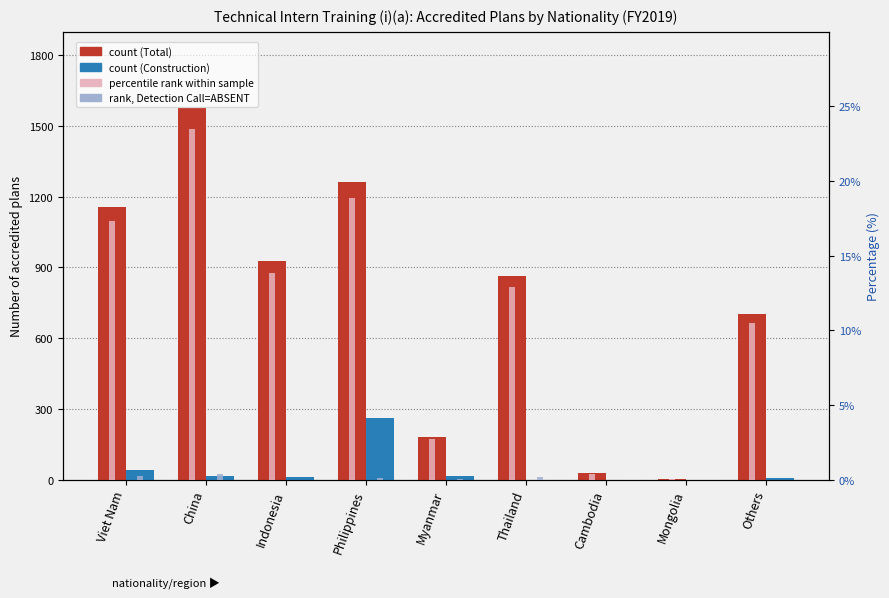

Count the number of categories in the chart.

9